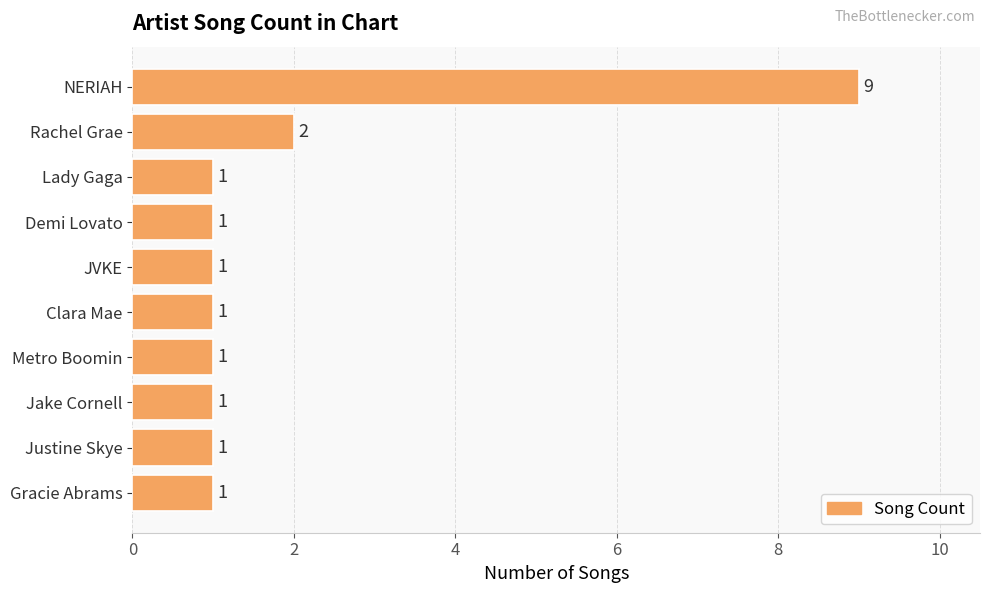

Between JVKE and Rachel Grae, which is larger?

Rachel Grae